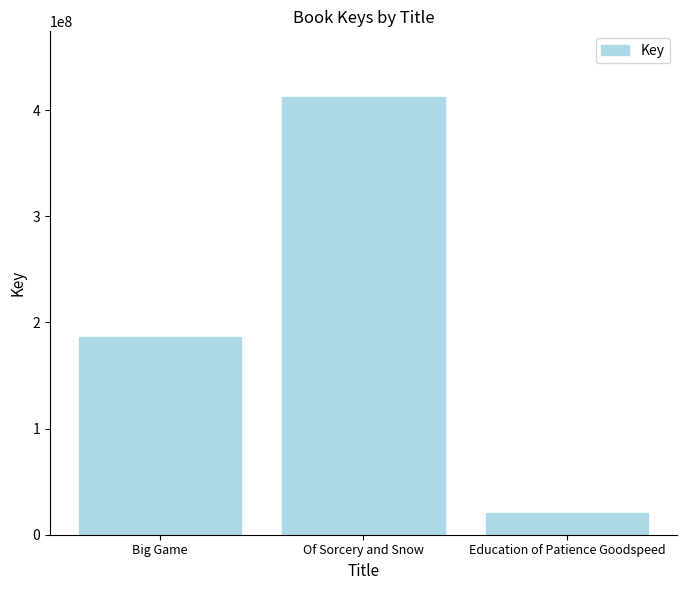

Reading left to right, what are all the values shown in this chart?

186017132	412400415	20462561